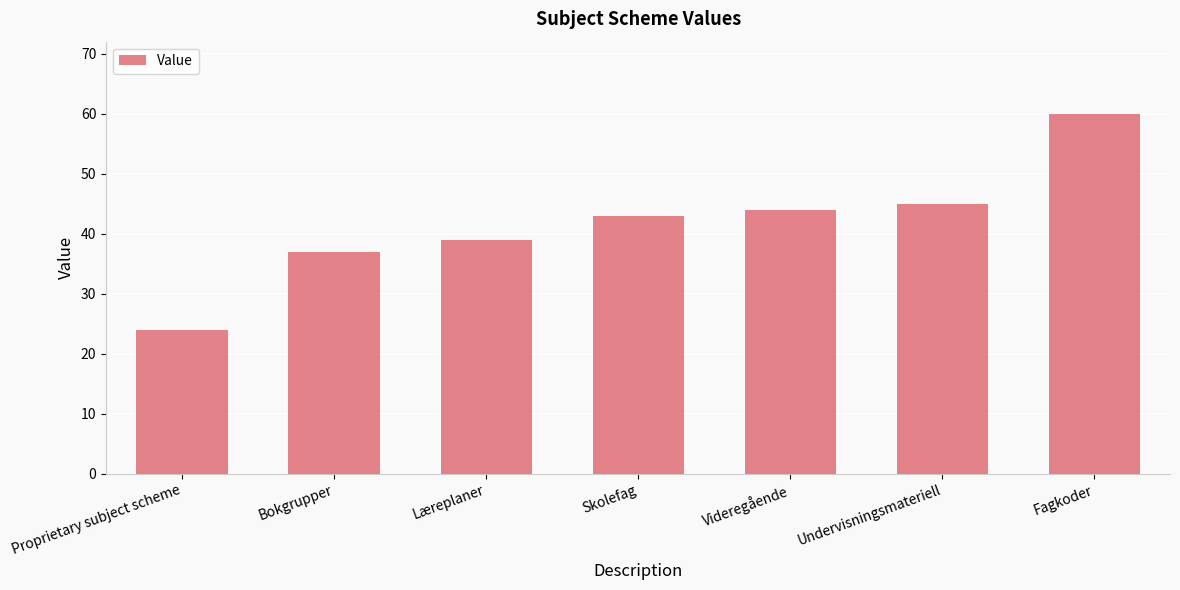

How many data points are less than 43?

3